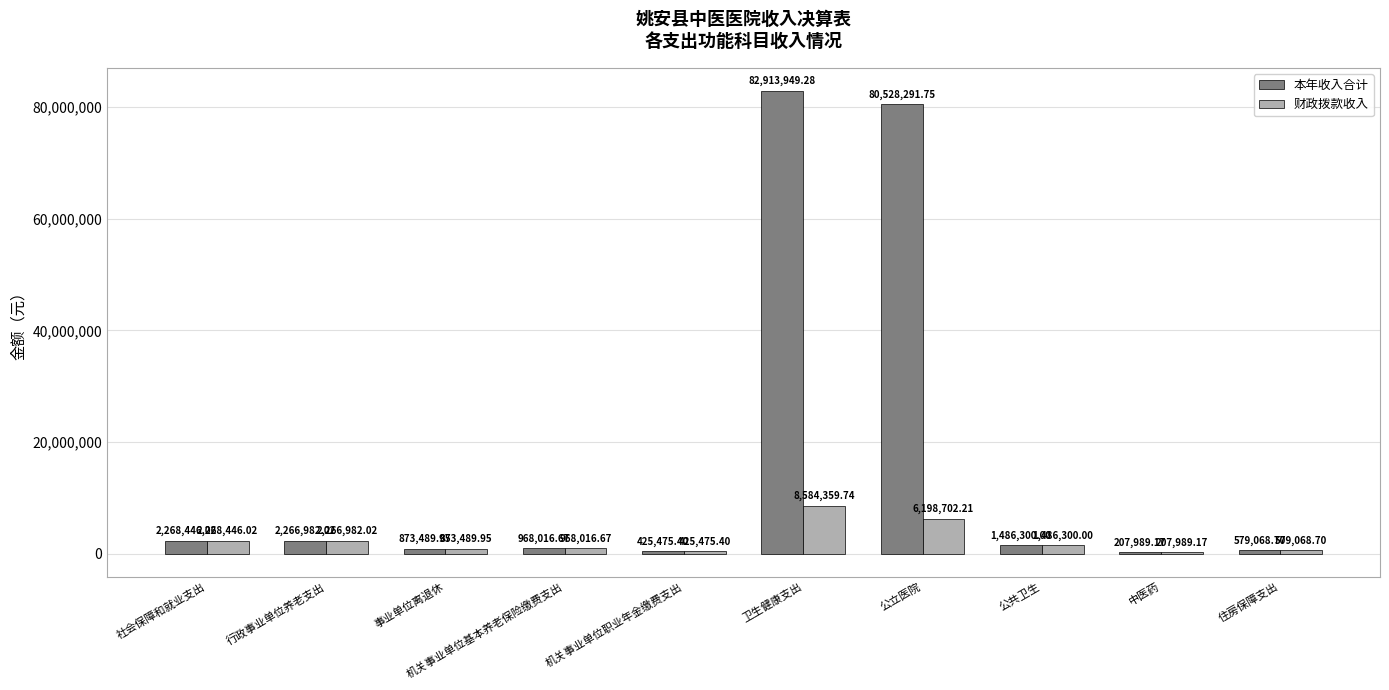

The value of 本年收入合计 at 公立医院 is 120606989.4. True or false?

False